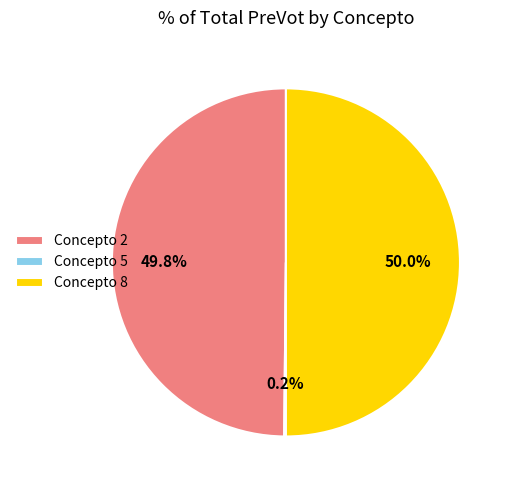

What percentage do Concepto 2 and Concepto 8 together represent?

99.8%